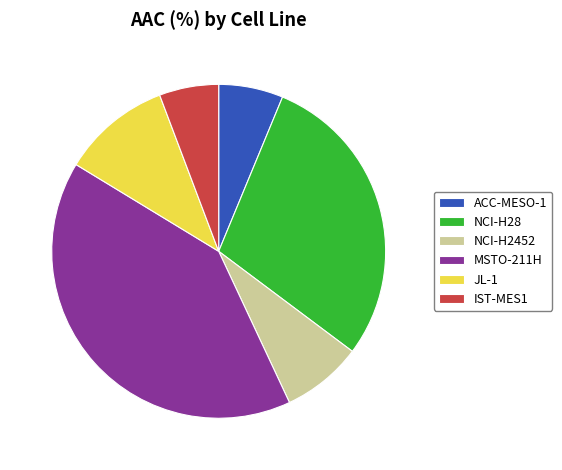

Which category has the biggest portion of the pie?

MSTO-211H